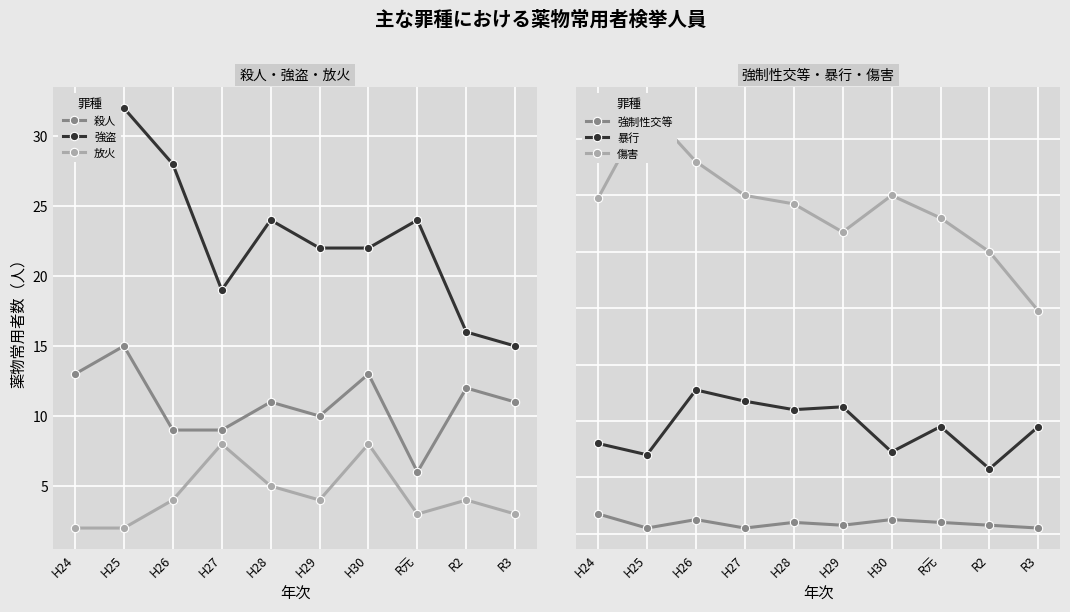

List the series in order of their peak value, highest first.

傷害, 暴行, 強盗, 殺人, 放火, 強制性交等